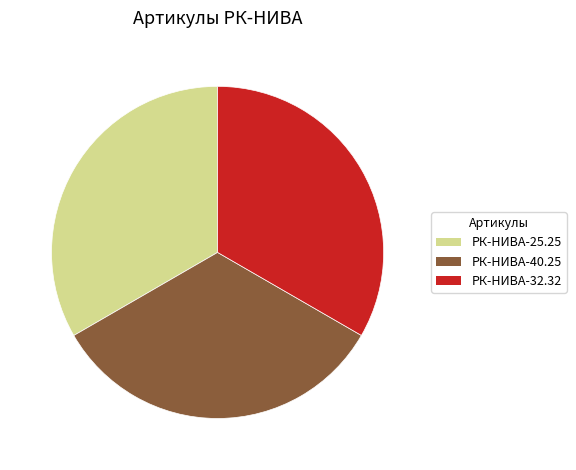

Is the sum of РК-НИВА-25.25 and РК-НИВА-32.32 greater than half?

Yes